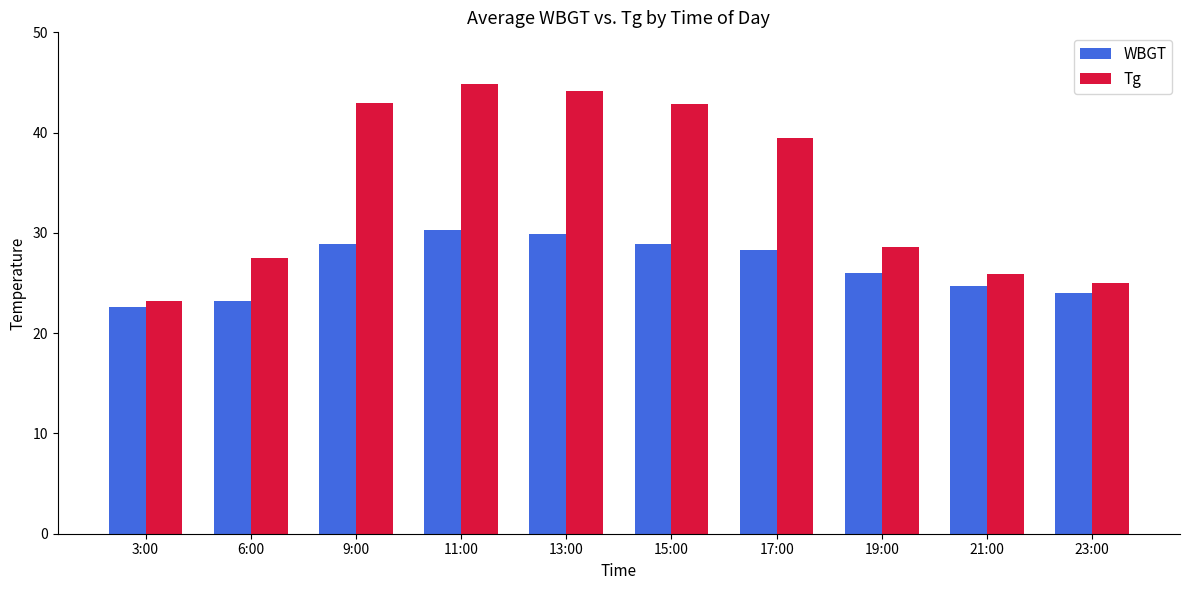

At 13:00, list the series in order from smallest to largest.

WBGT, Tg